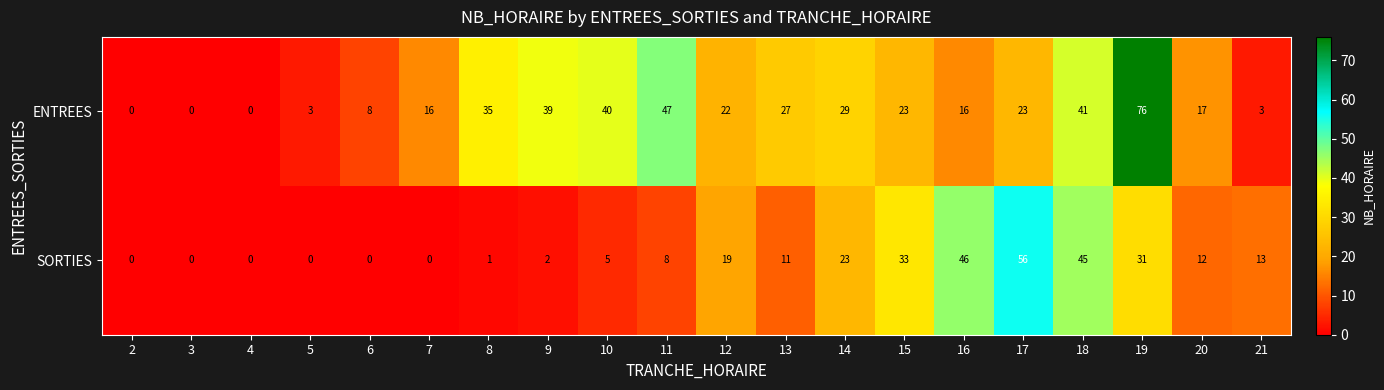

Which category has the highest value in the SORTIES series?

17